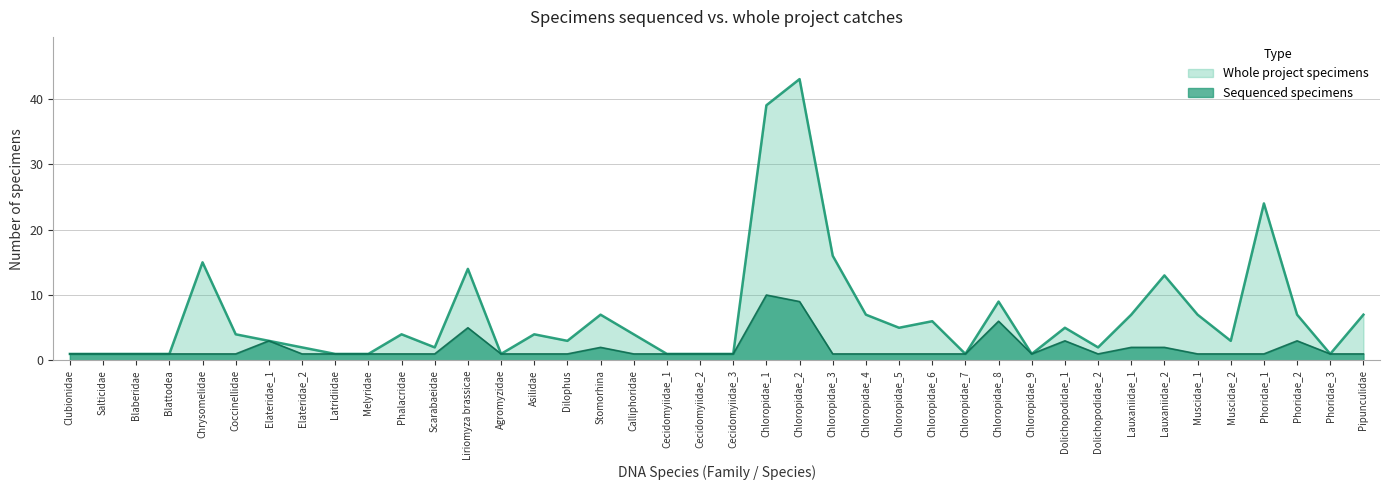

What is the difference between the maximum and minimum values in the whole_project series?

42